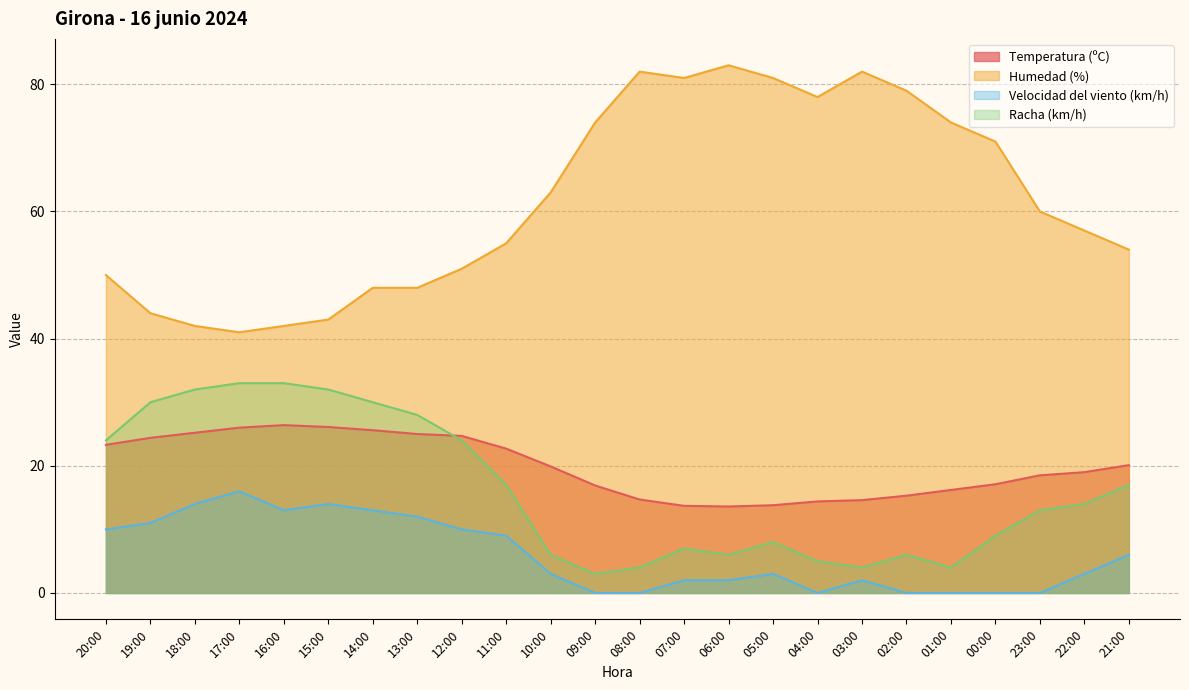

The value of Temperatura (ºC) at 05:00 is 13.8. True or false?

True